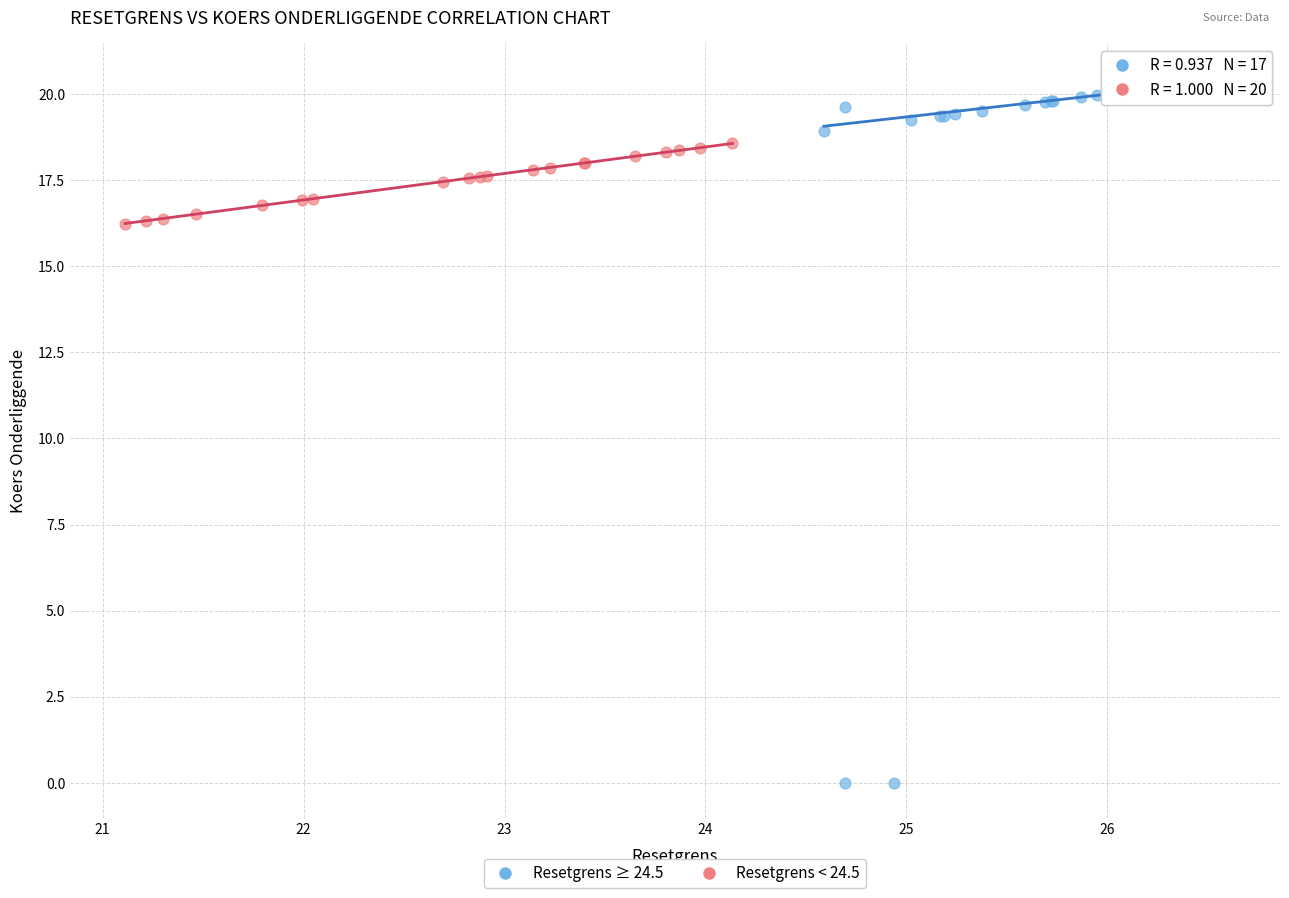

Which series contains the highest Y value?

Resetgrens ≥ 24.5